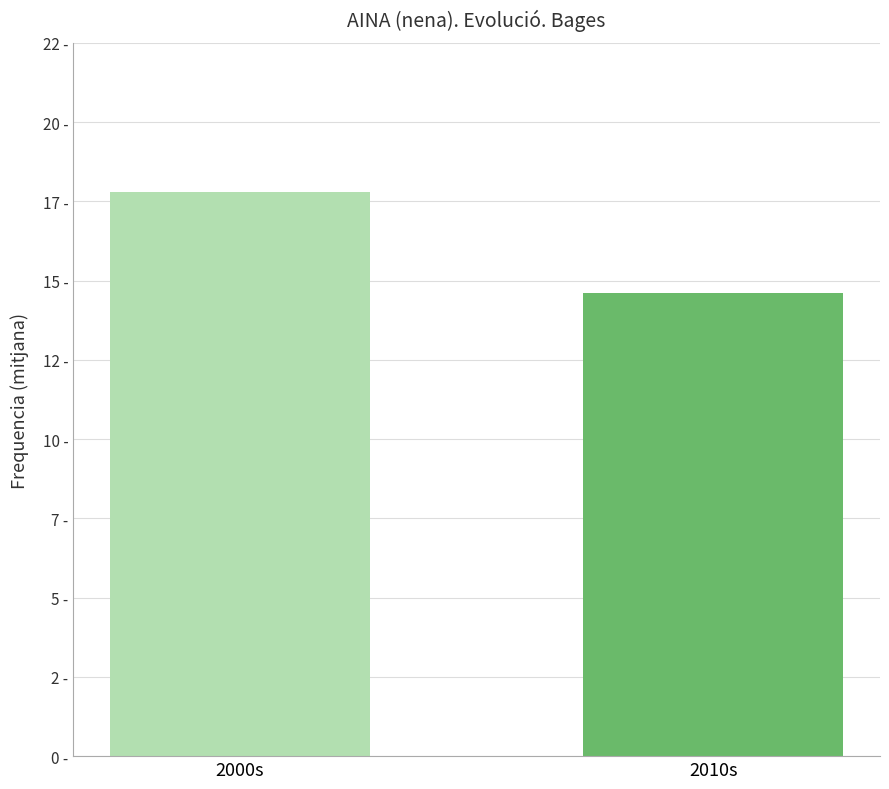

Where is the data nearest to the value 16?

2010s